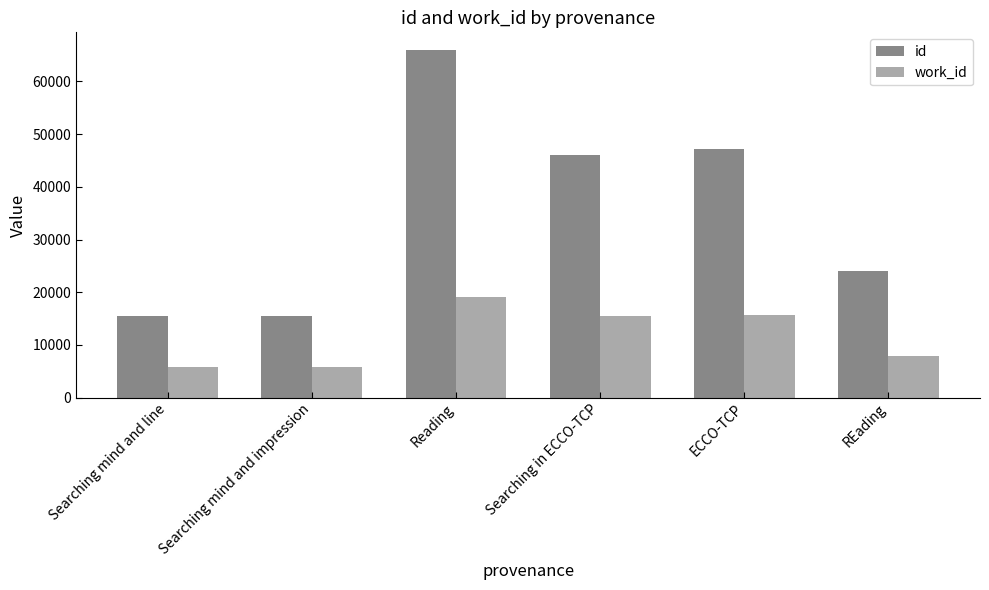

Rank the series by their average value, from lowest to highest.

work_id, id